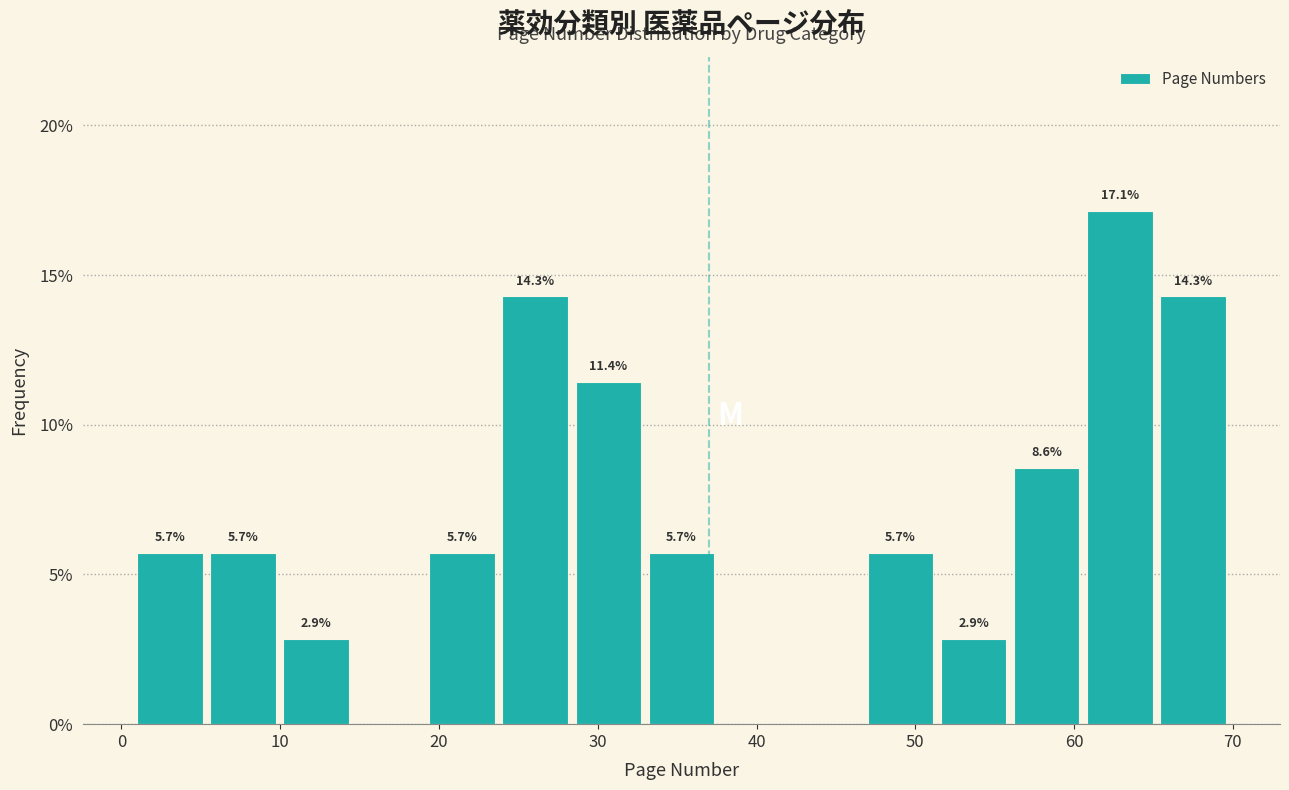

Over which range of the x-axis is the bar tallest?

60.8 to 65.4